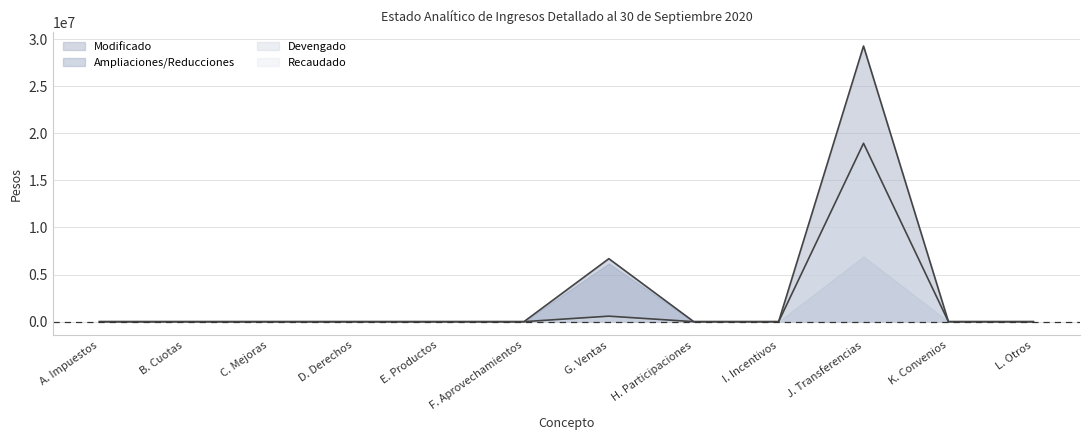

What is the difference between the second highest and second lowest values in the Modificado series?

6685183.2